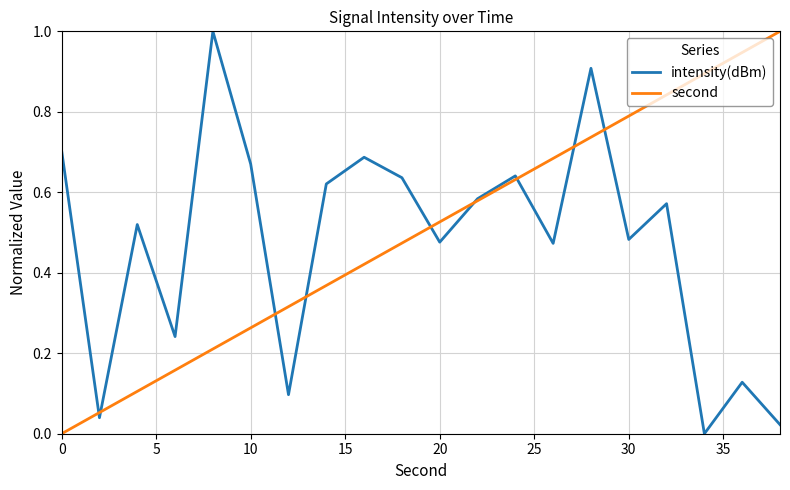

What is the greatest value displayed?

1.0